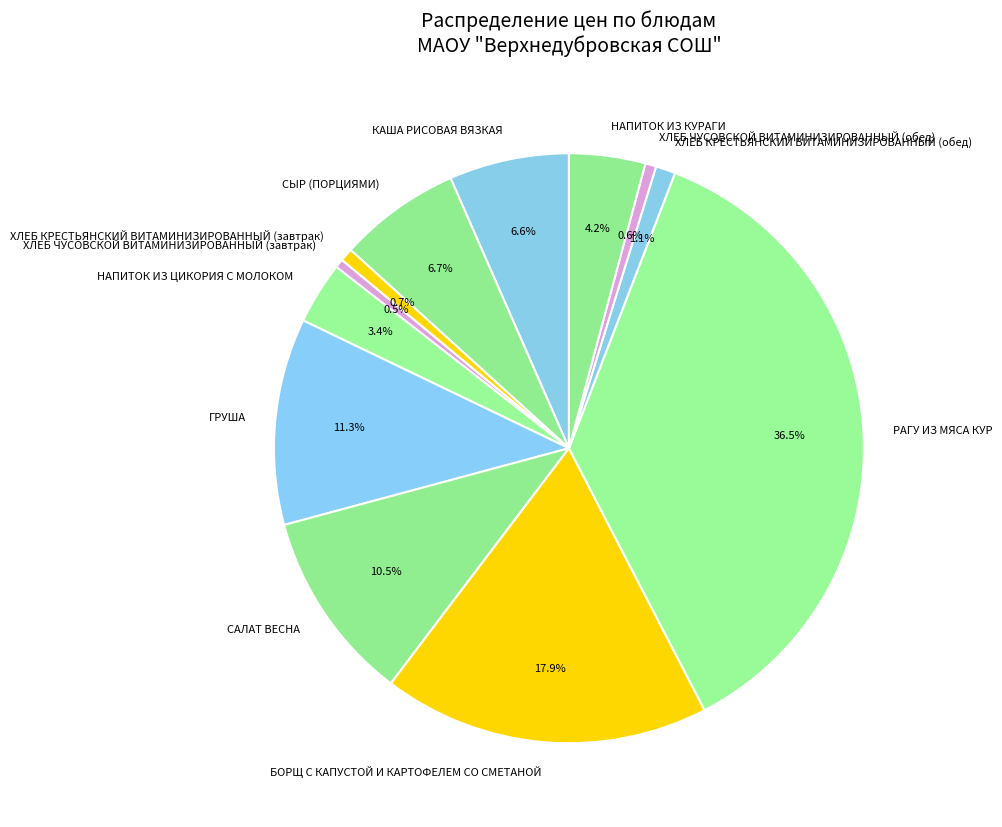

What is the ratio of the value at ХЛЕБ ЧУСОВСКОЙ ВИТАМИНИЗИРОВАННЫЙ (завтрак) to the value at ХЛЕБ КРЕСТЬЯНСКИЙ ВИТАМИНИЗИРОВАННЫЙ (завтрак)?

0.7